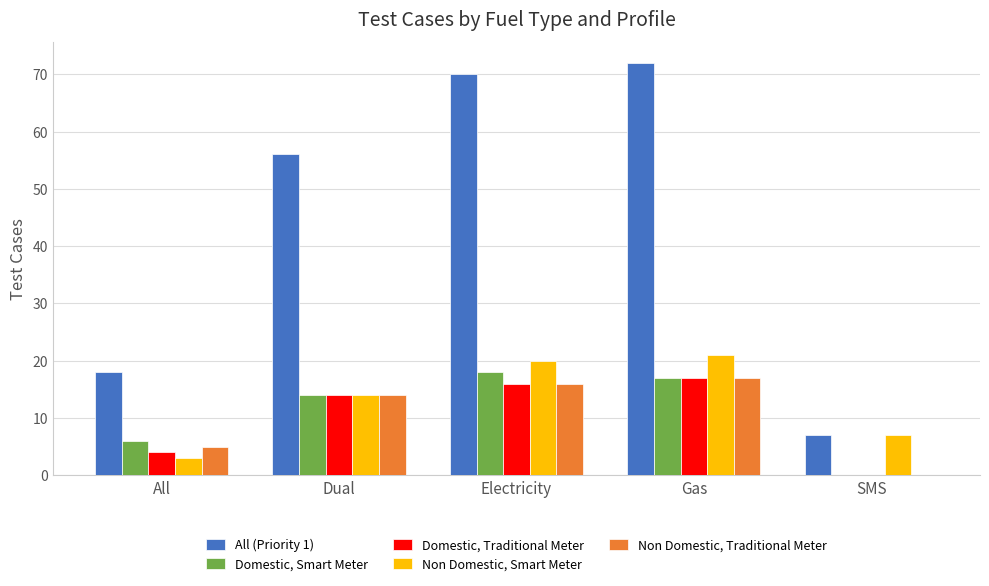

Which series changed the most between All and SMS?

All (Priority 1)